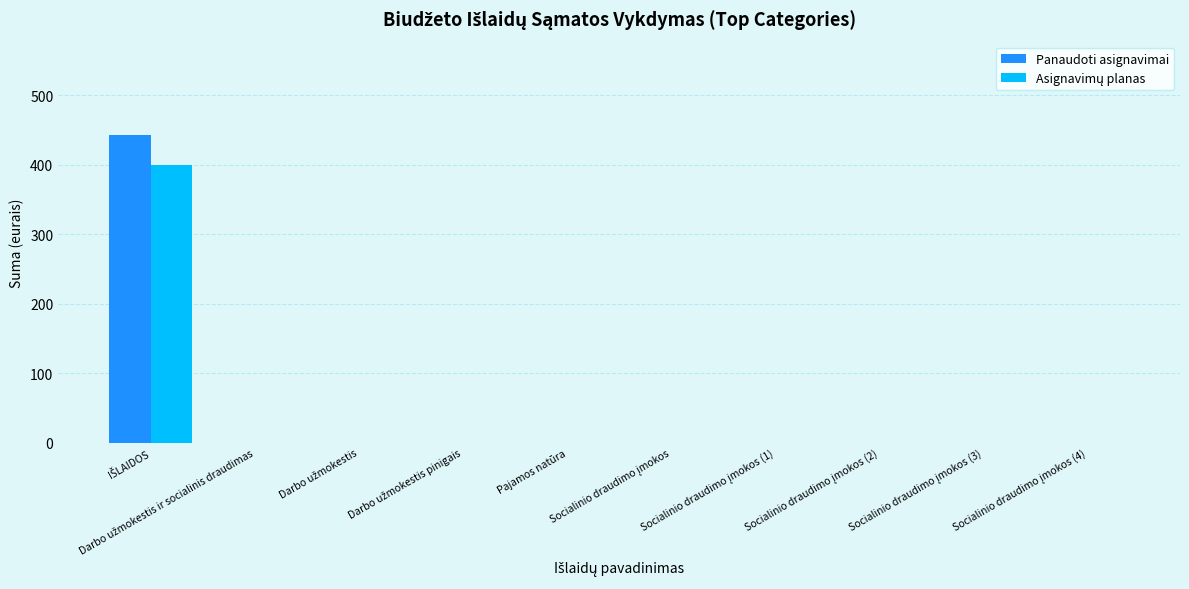

What is the sum of all Panaudoti asignavimai values?

443.2